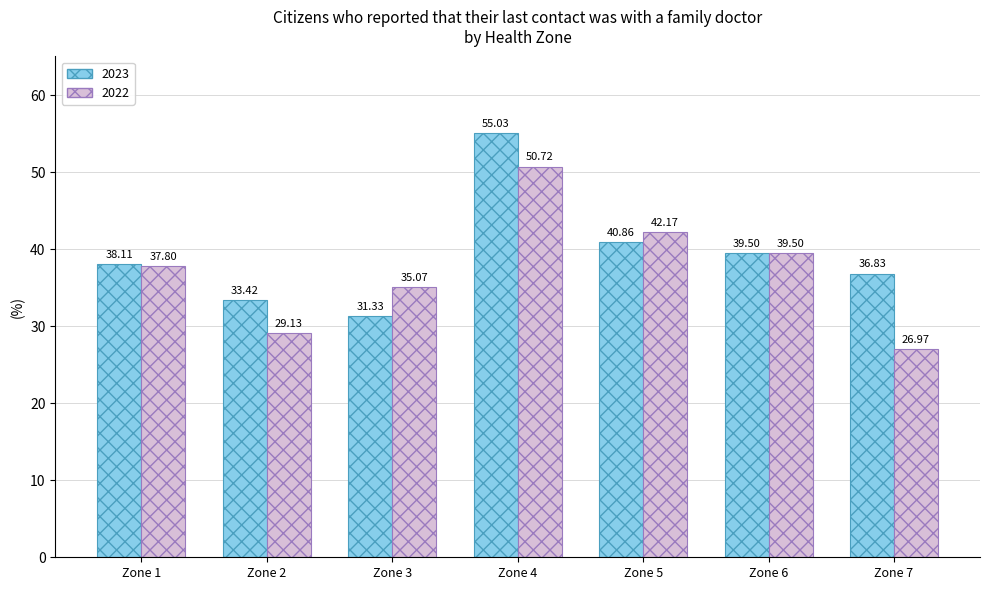

List the labels in order of 2023 value, smallest first.

Zone 3, Zone 2, Zone 7, Zone 1, Zone 6, Zone 5, Zone 4